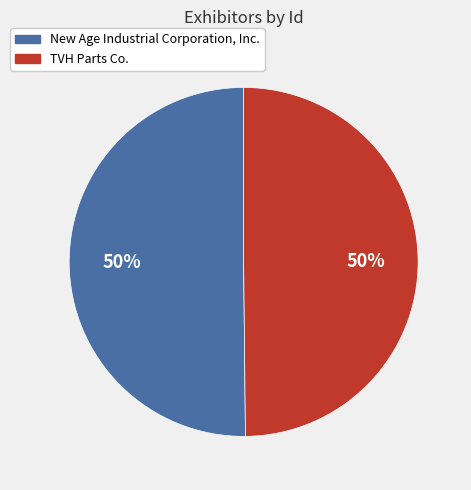

What percentage is the New Age Industrial Corporation, Inc. slice, to the nearest percent?

50%